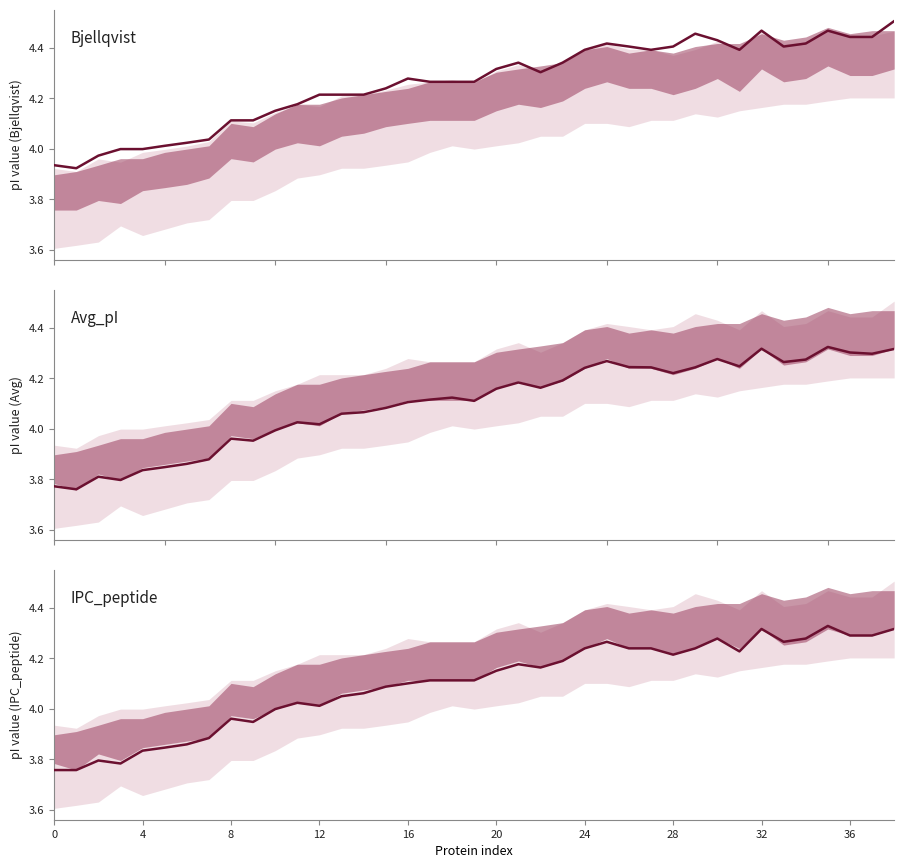

Rank the series at 27 from lowest to highest value.

IPC_peptide, Avg_pI, Bjellqvist